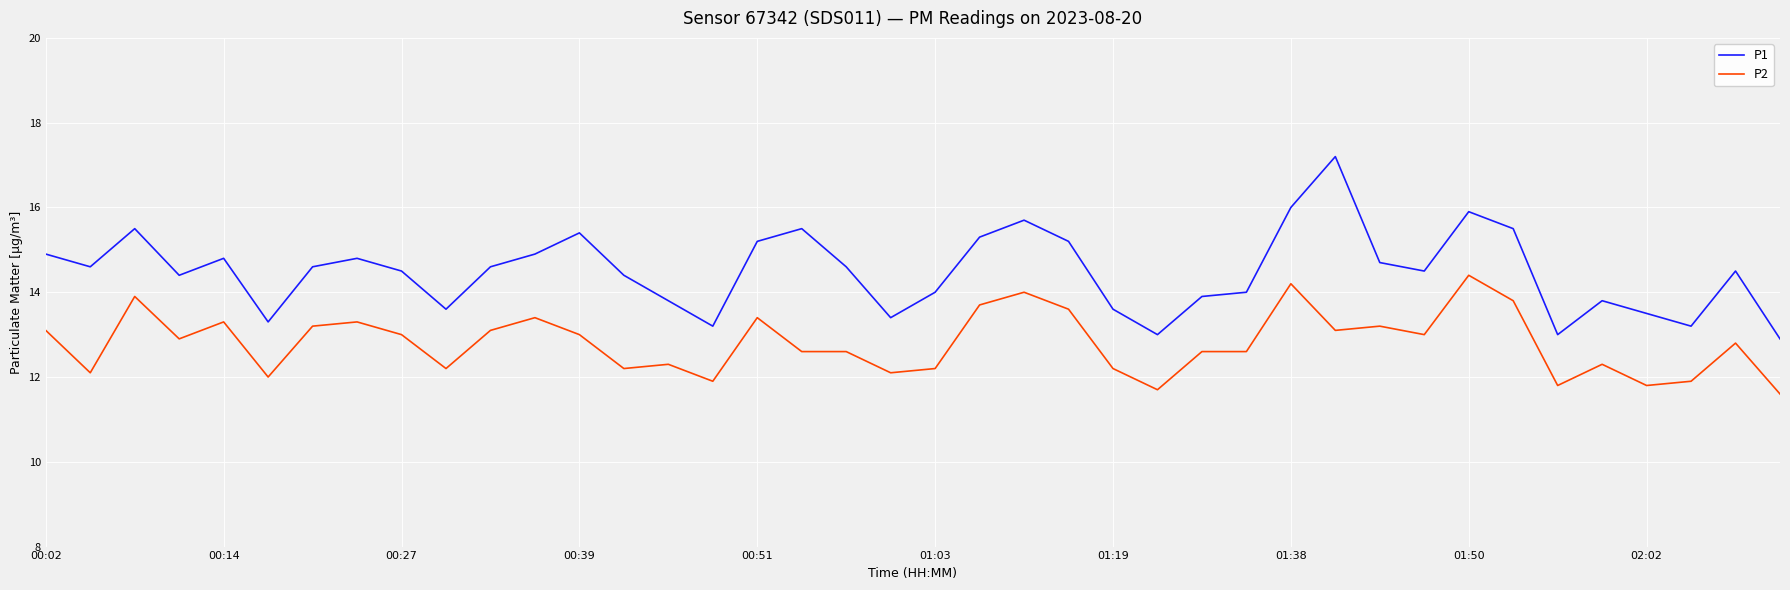

Which series has the widest spread of values?

P1